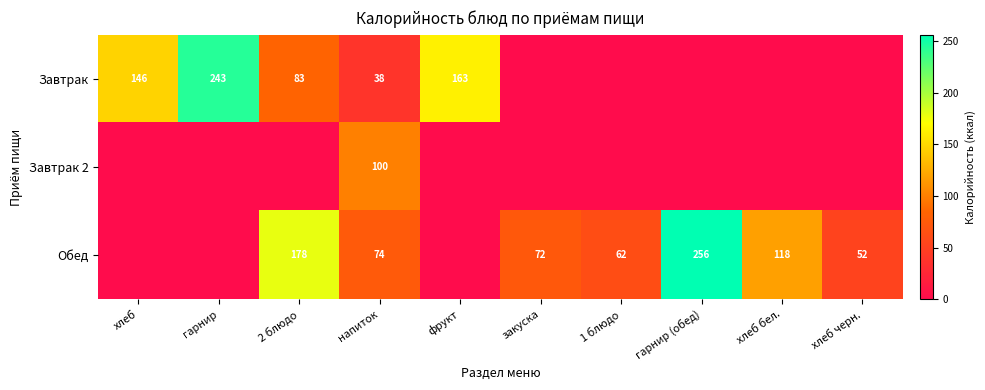

What is the difference between the Обед values at хлеб черн. and хлеб бел.?

66